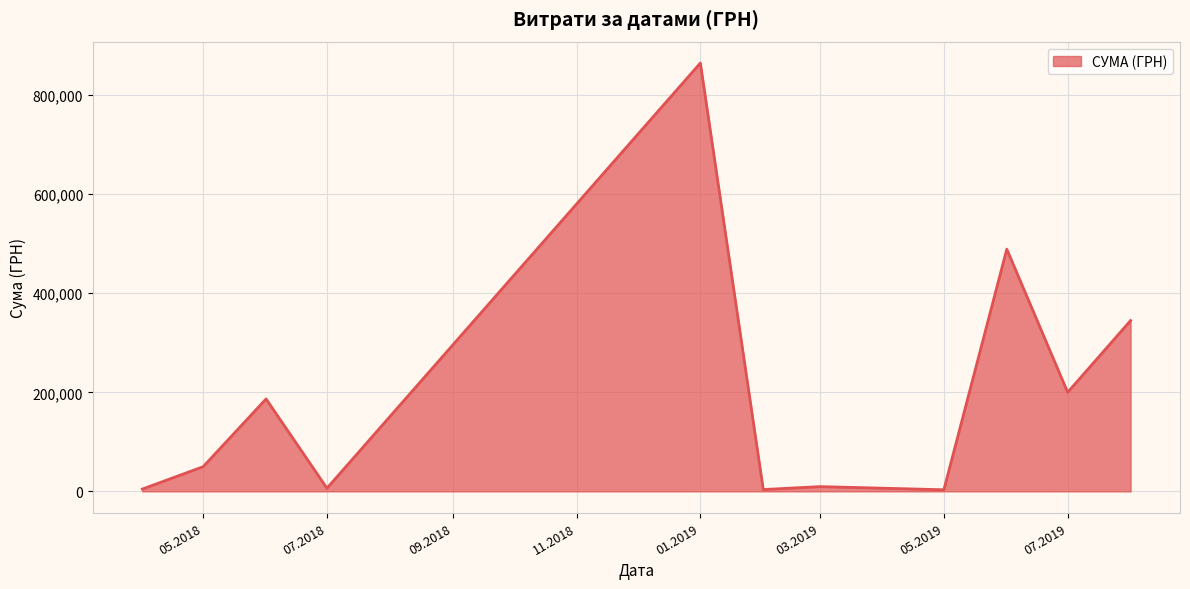

What is the difference between the maximum and minimum values?

861740.1